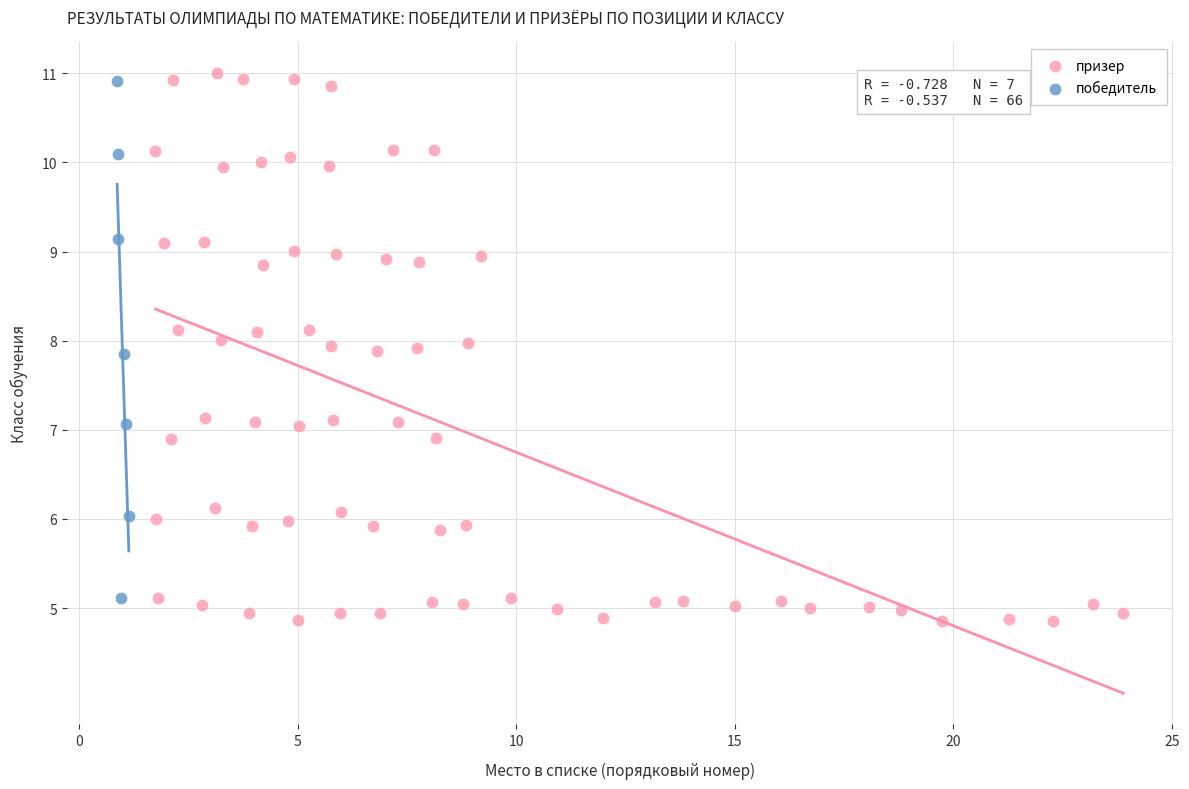

Which series has the widest spread of Y values?

призер